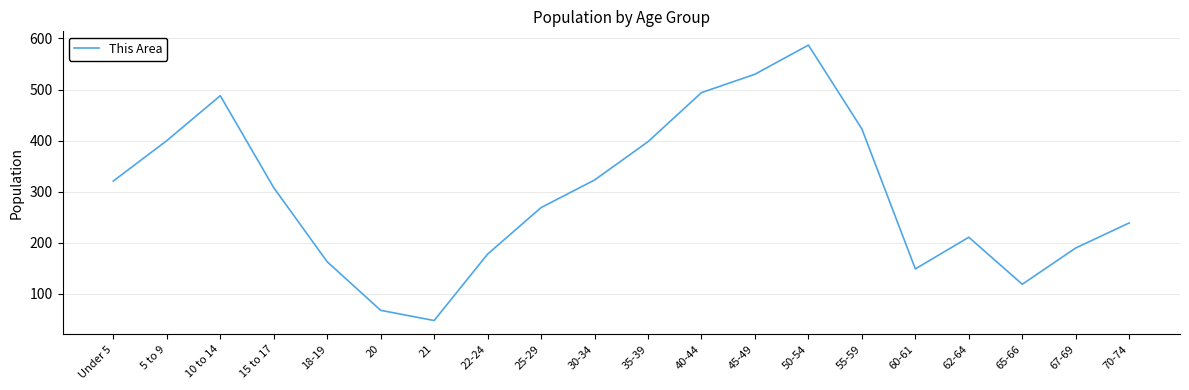

What is the ratio of the value at 10 to 14 to the value at 55-59?

1.2